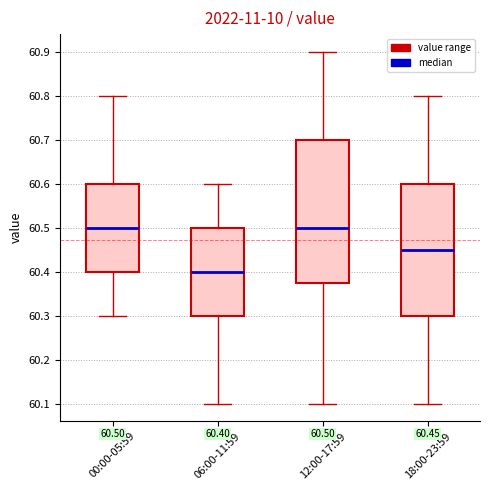

Which box has the lowest median line?

06:00-11:59